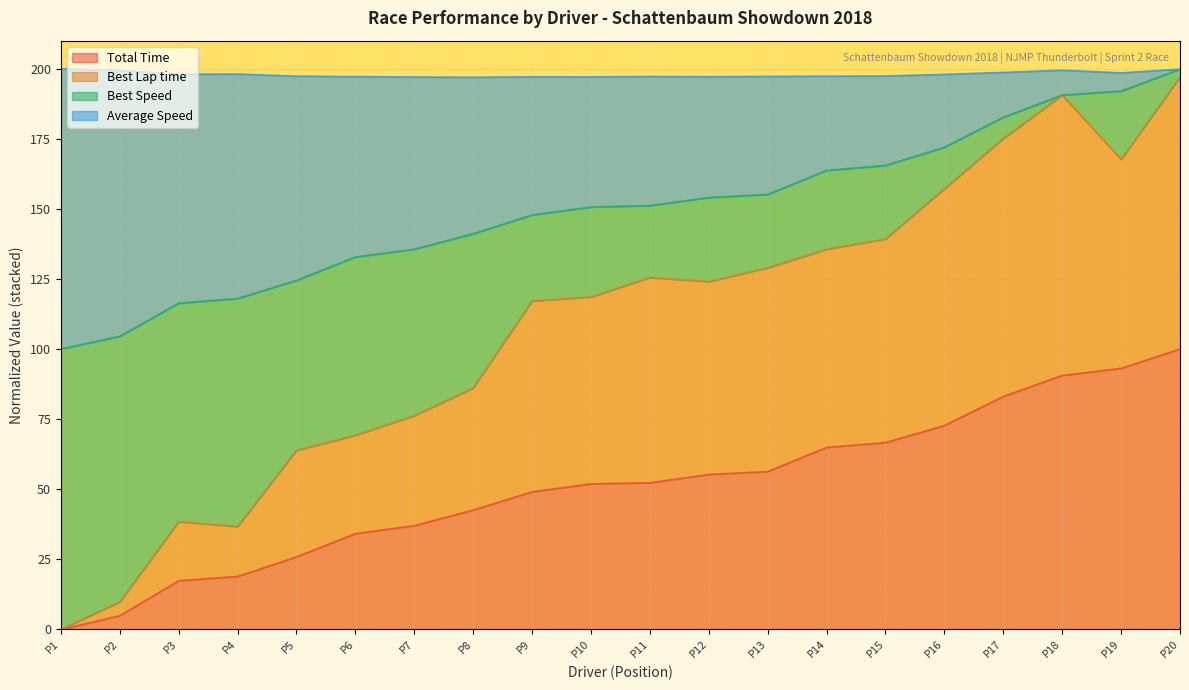

Which category has the lowest value in the Total Time series?

P1